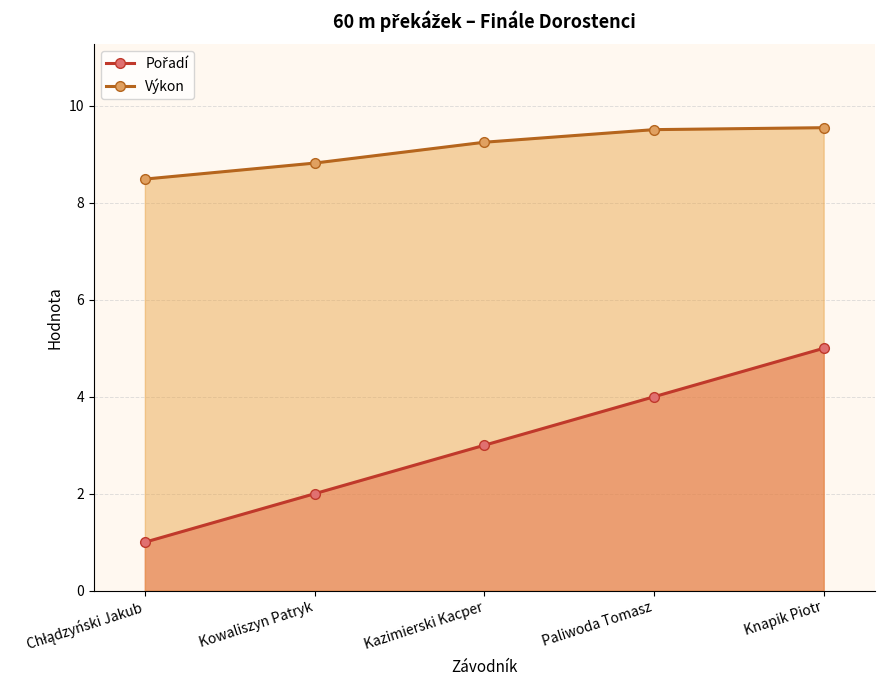

True or false: Výkon has a value of 3.6 at Knapik Piotr.

False